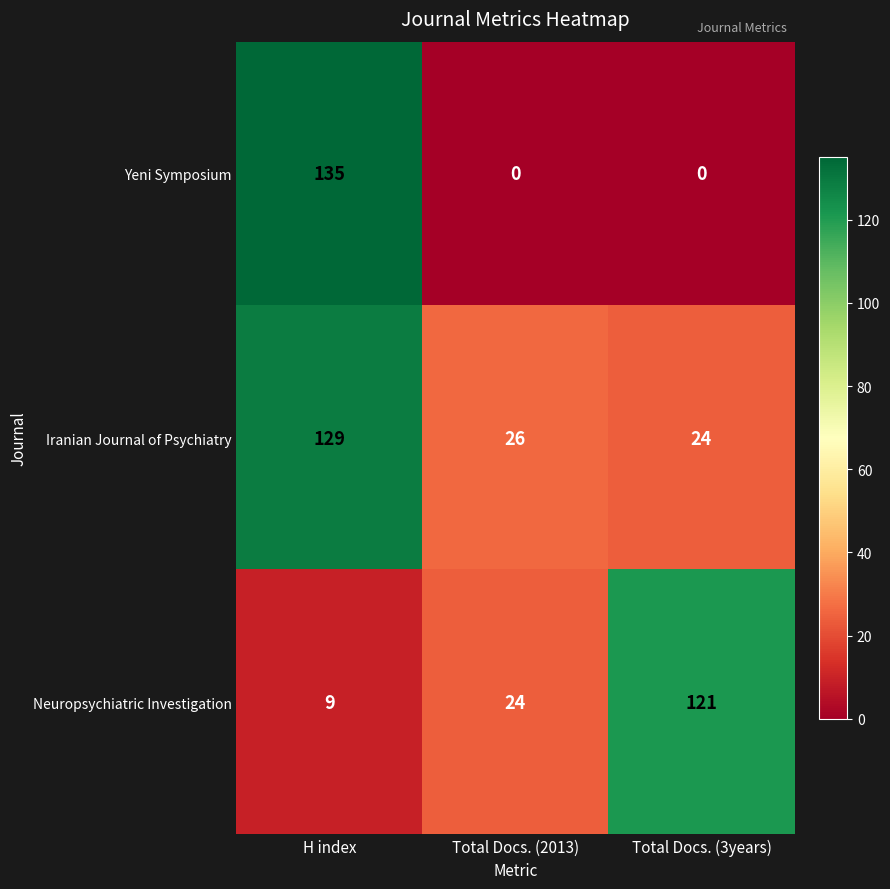

What is the difference between the Iranian Journal of Psychiatry values at Total Docs. (3years) and H index?

105